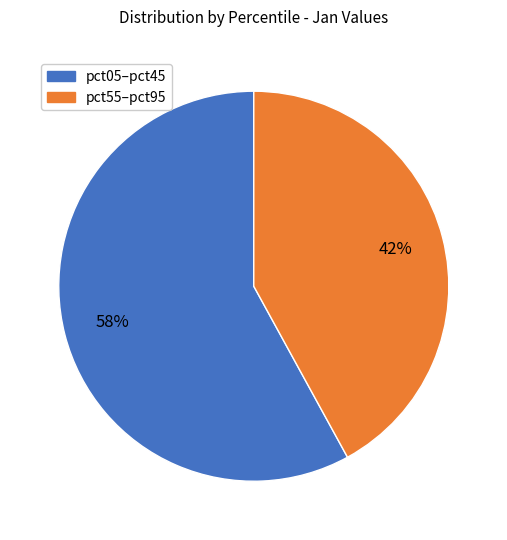

Is there a majority slice in this chart?

Yes